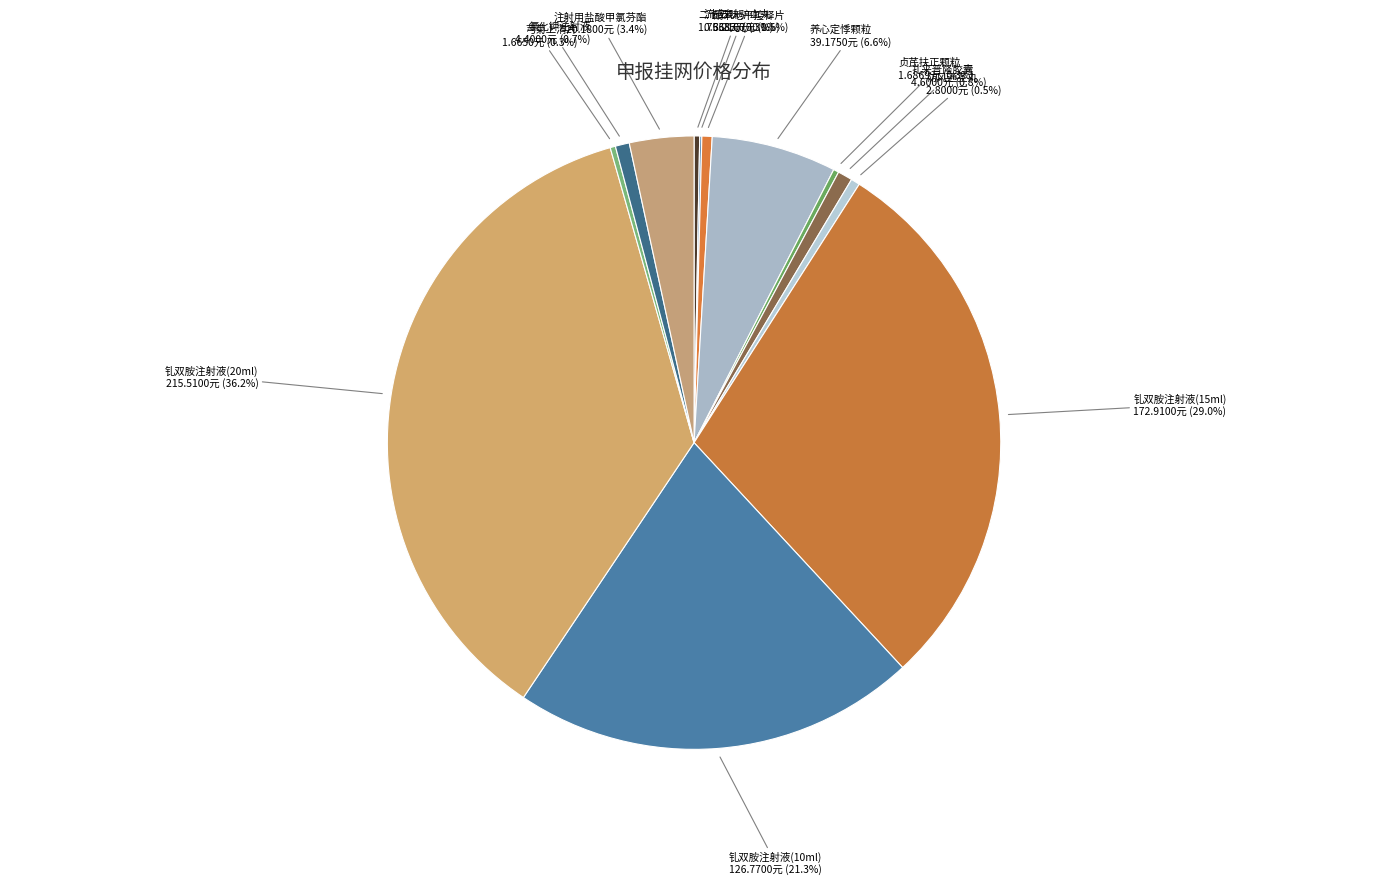

What is the ratio of the value at 钆双胺注射液(15ml) to the value at 养心定悸颗粒?

4.4